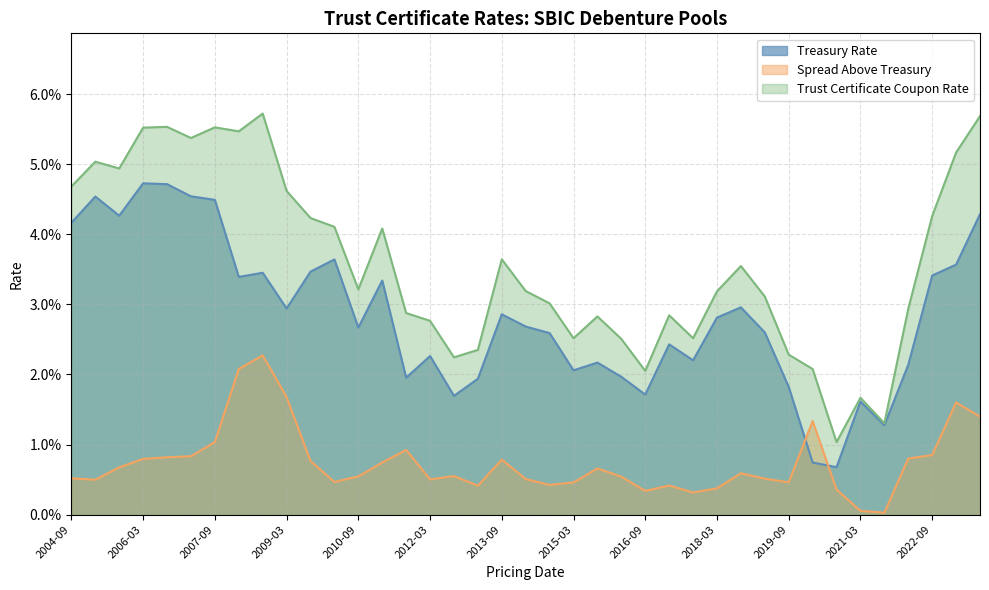

Reading left to right, transcribe all the data shown in this chart.

Treasury Rate: 0.0	0.0	0.0	0.0	0.0	0.0	0.0	0.0	0.0	0.0	0.0	0.0	0.0	0.0	0.0	0.0	0.0	0.0	0.0	0.0	0.0	0.0	0.0	0.0	0.0	0.0	0.0	0.0	0.0	0.0	0.0	0.0	0.0	0.0	0.0	0.0	0.0	0.0	0.0
Spread Above Treasury: 0.0	0.0	0.0	0.0	0.0	0.0	0.0	0.0	0.0	0.0	0.0	0.0	0.0	0.0	0.0	0.0	0.0	0.0	0.0	0.0	0.0	0.0	0.0	0.0	0.0	0.0	0.0	0.0	0.0	0.0	0.0	0.0	0.0	0.0	0.0	0.0	0.0	0.0	0.0
Trust Certificate Coupon Rate: 0.0	0.1	0.0	0.1	0.1	0.1	0.1	0.1	0.1	0.0	0.0	0.0	0.0	0.0	0.0	0.0	0.0	0.0	0.0	0.0	0.0	0.0	0.0	0.0	0.0	0.0	0.0	0.0	0.0	0.0	0.0	0.0	0.0	0.0	0.0	0.0	0.0	0.1	0.1